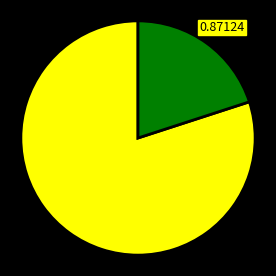

Is there a majority slice in this chart?

Yes